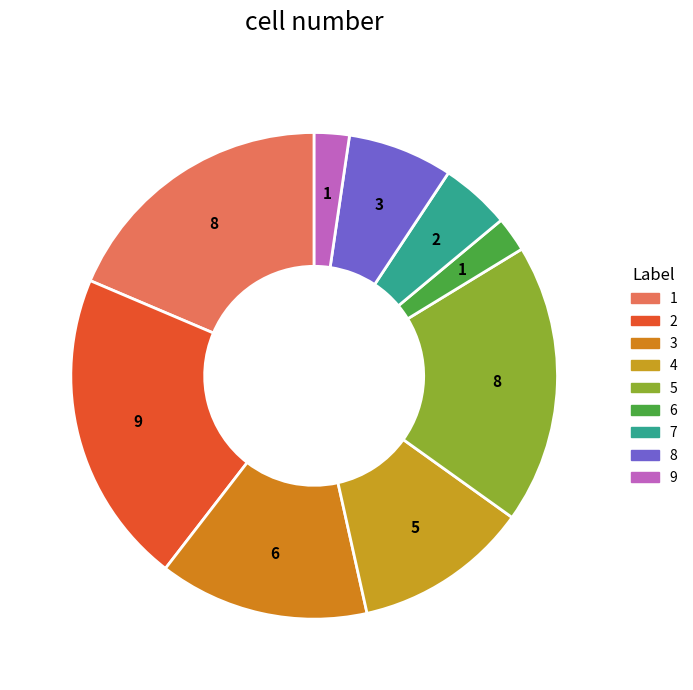

Which slice is the smallest?

6